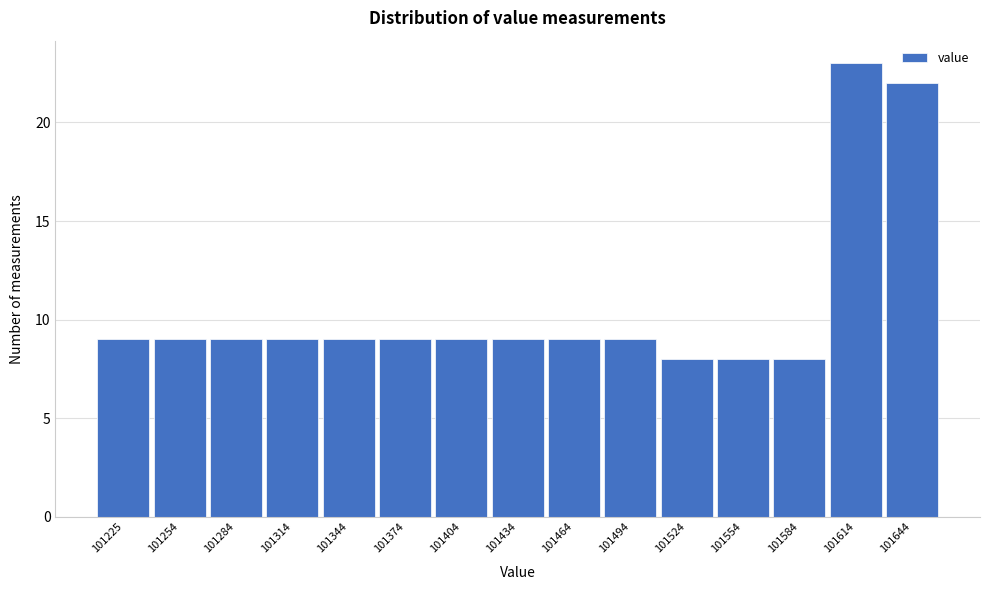

Reading right to left, list all the values displayed in this chart.

101644=22	101614=23	101584=8	101554=8	101524=8	101494=9	101464=9	101434=9	101404=9	101374=9	101344=9	101314=9	101284=9	101254=9	101225=9